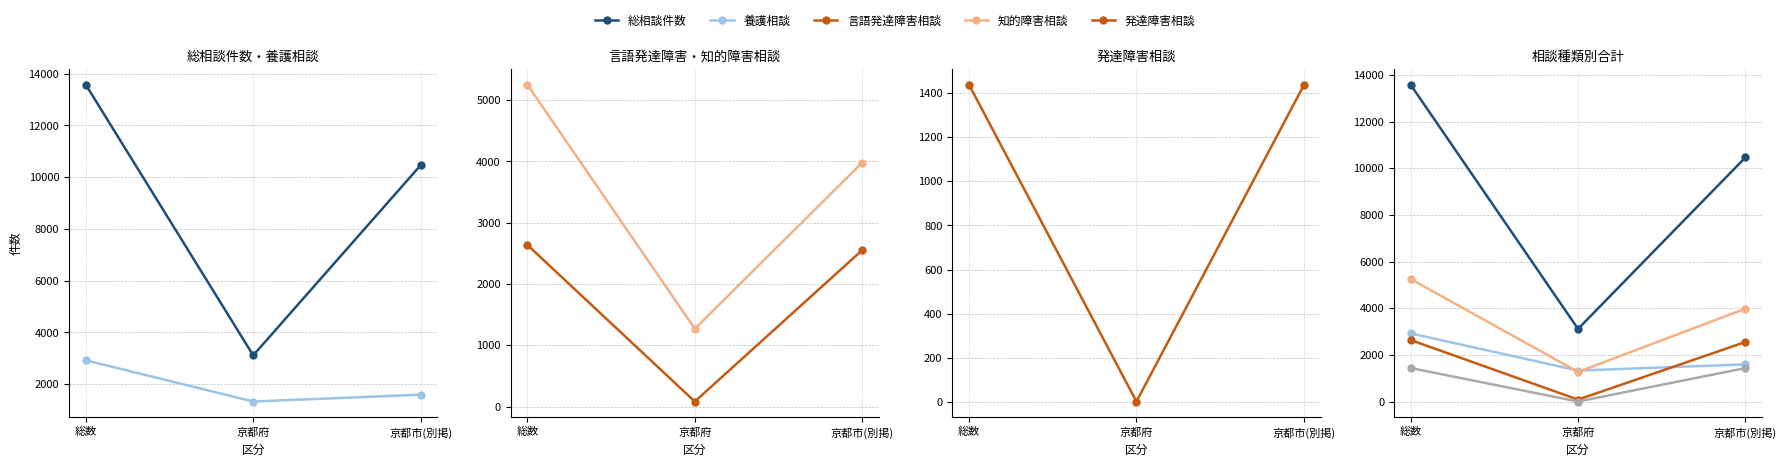

What is the difference between the maximum and minimum values in the 発達障害相談 series?

1436